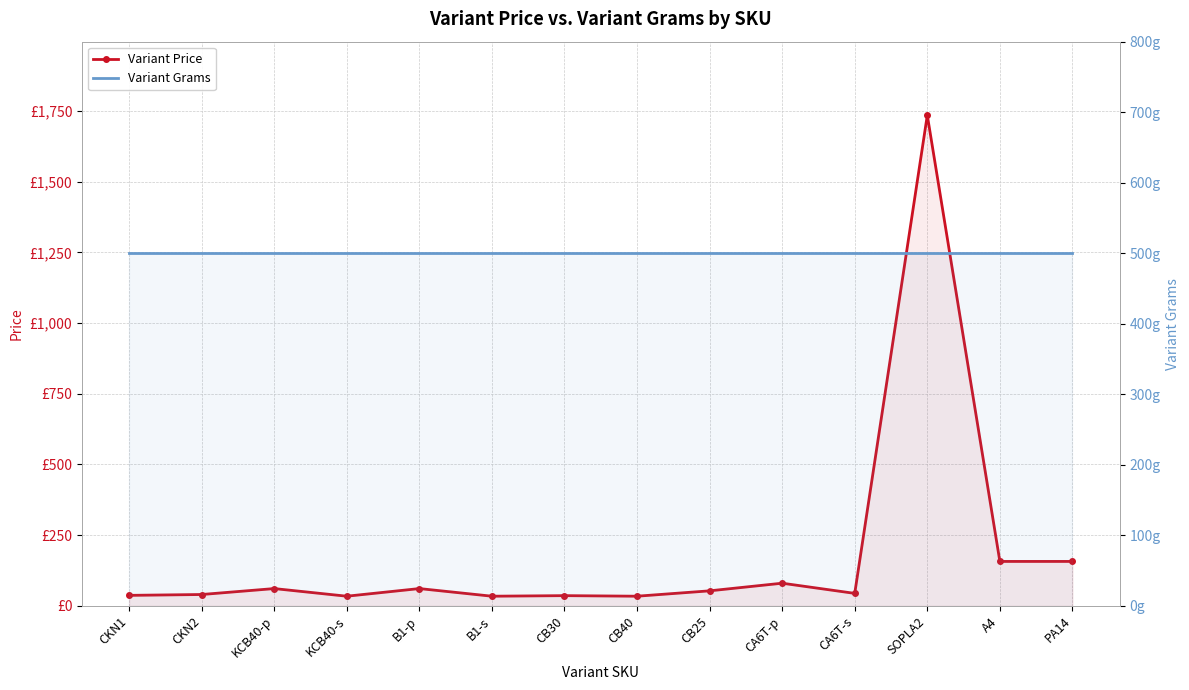

True or false: Variant Price has more than 2 points higher than both neighbors.

True